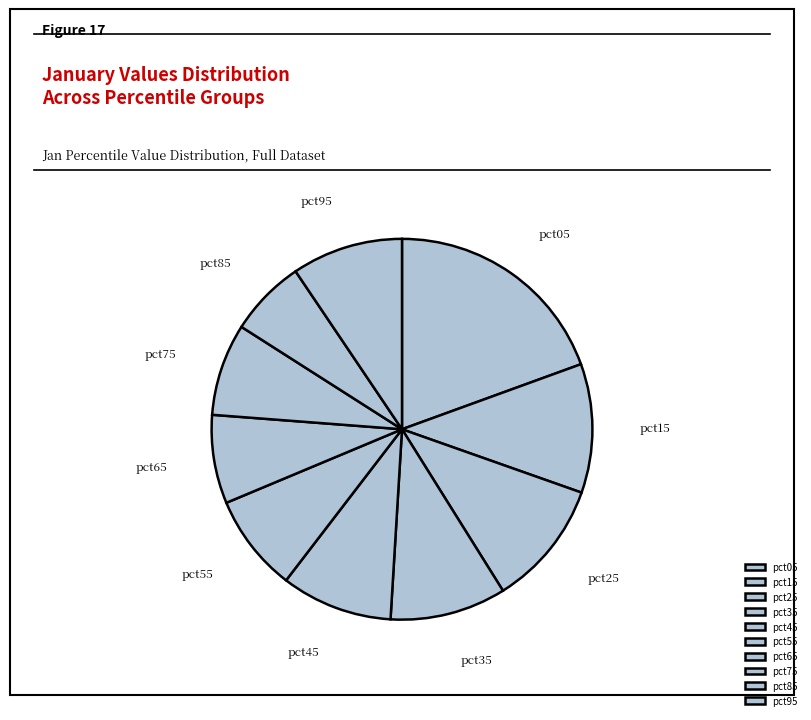

What is the smallest slice in the pie chart?

pct85